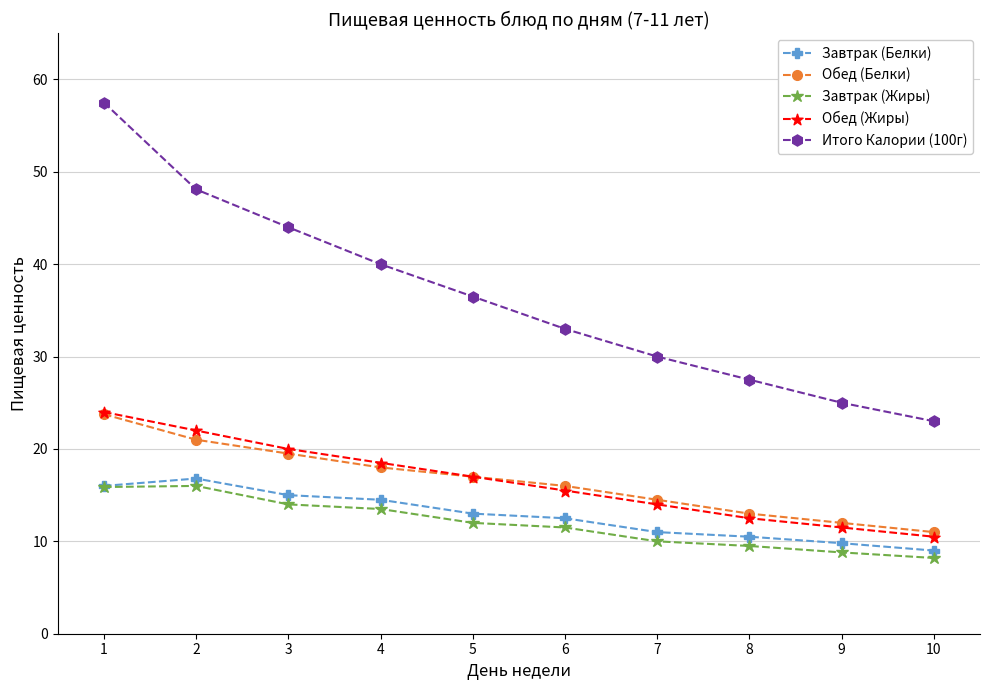

Is this an area chart (filled region under the line)?

No